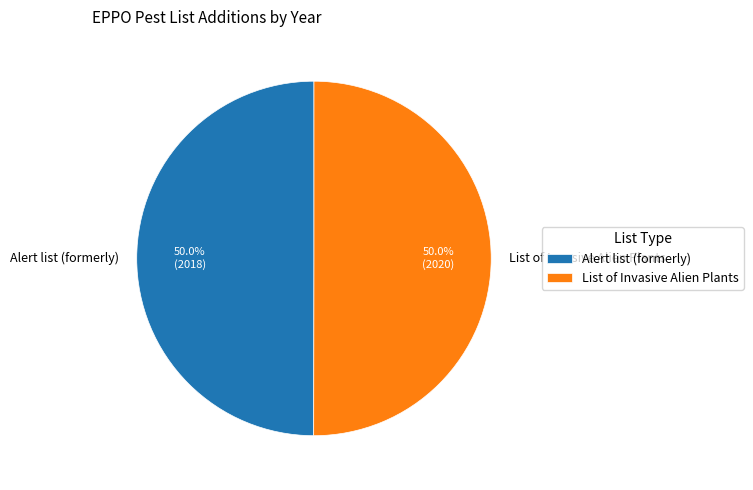

Combined, what portion of the pie is List of Invasive Alien Plants and Alert list (formerly)?

100.0%